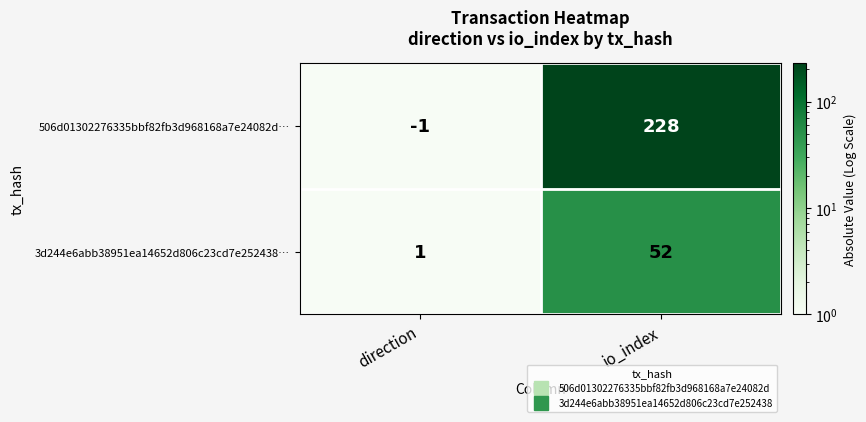

At which category is the sum across all series the highest?

io_index